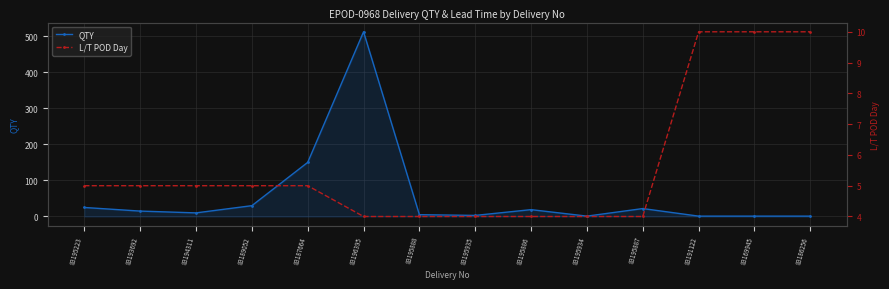

True or false: L/T POD Day has more than 2 points higher than both neighbors.

False